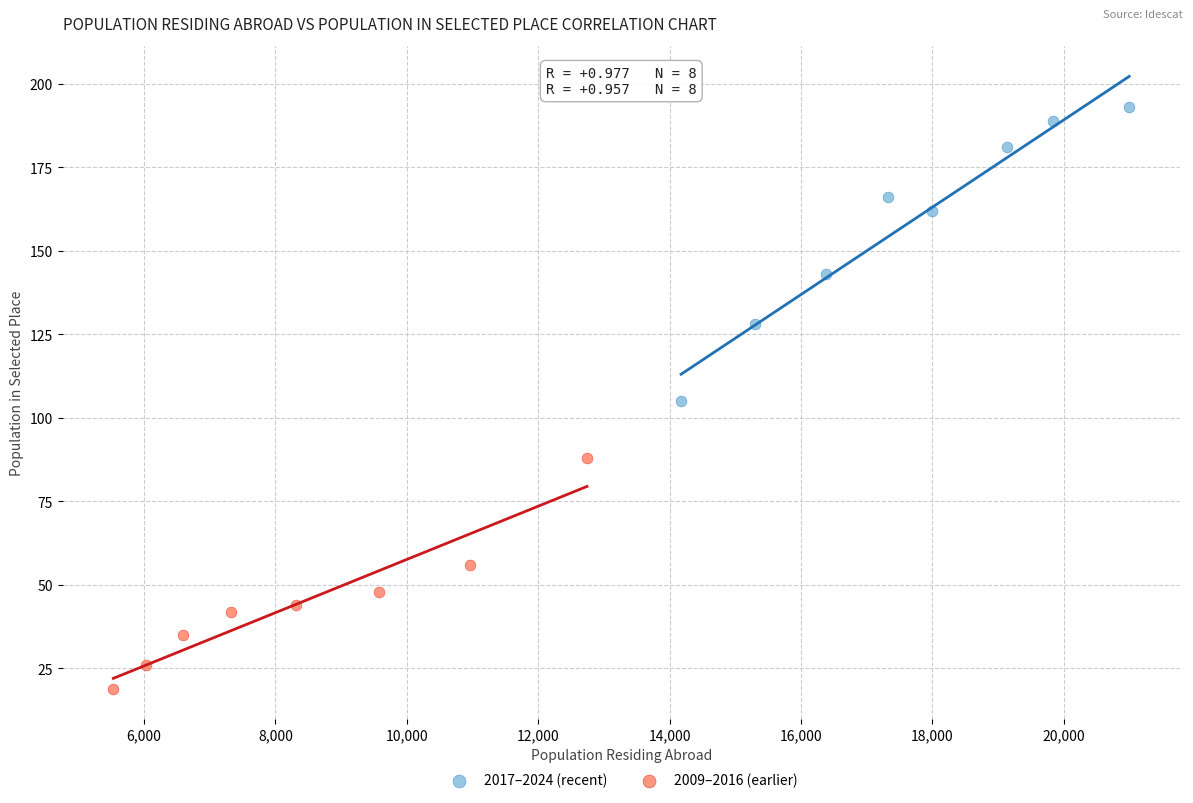

What are all the series names shown in the legend?

2017–2024 (recent), 2009–2016 (earlier)